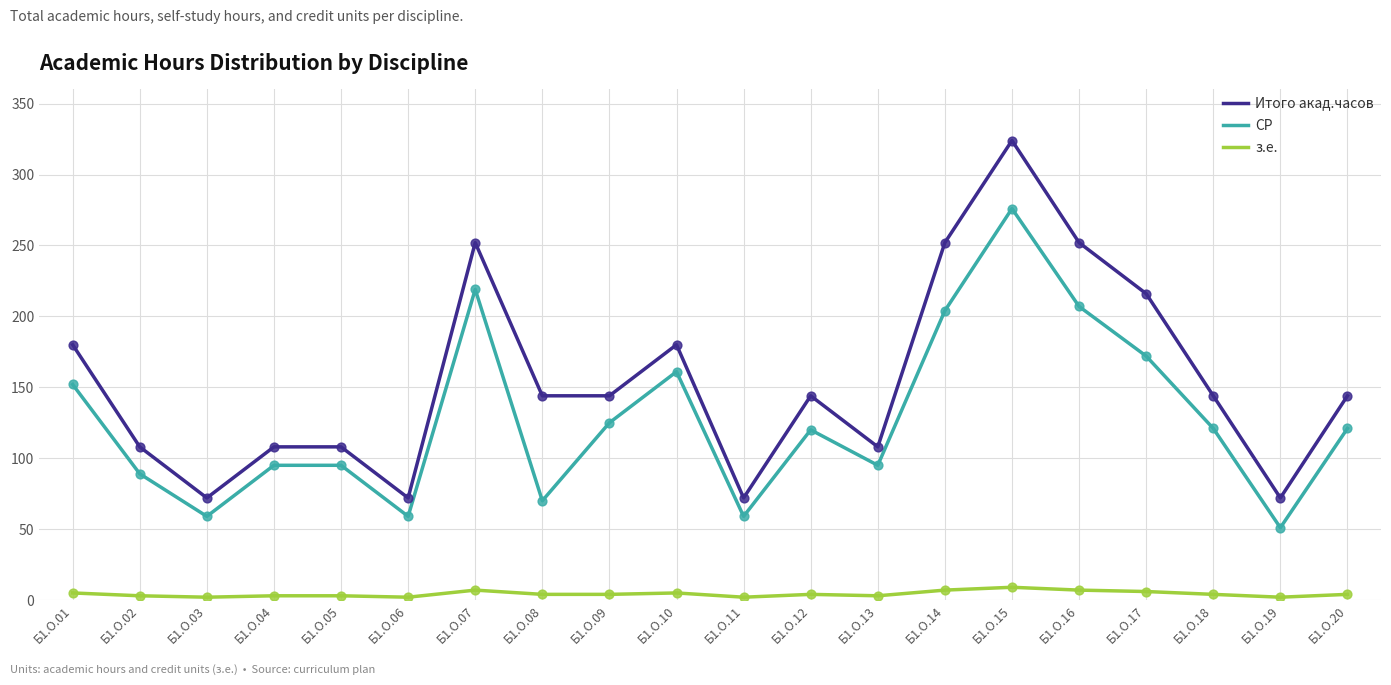

What are all the series names shown in the legend?

Итого акад.часов, СР, з.е.